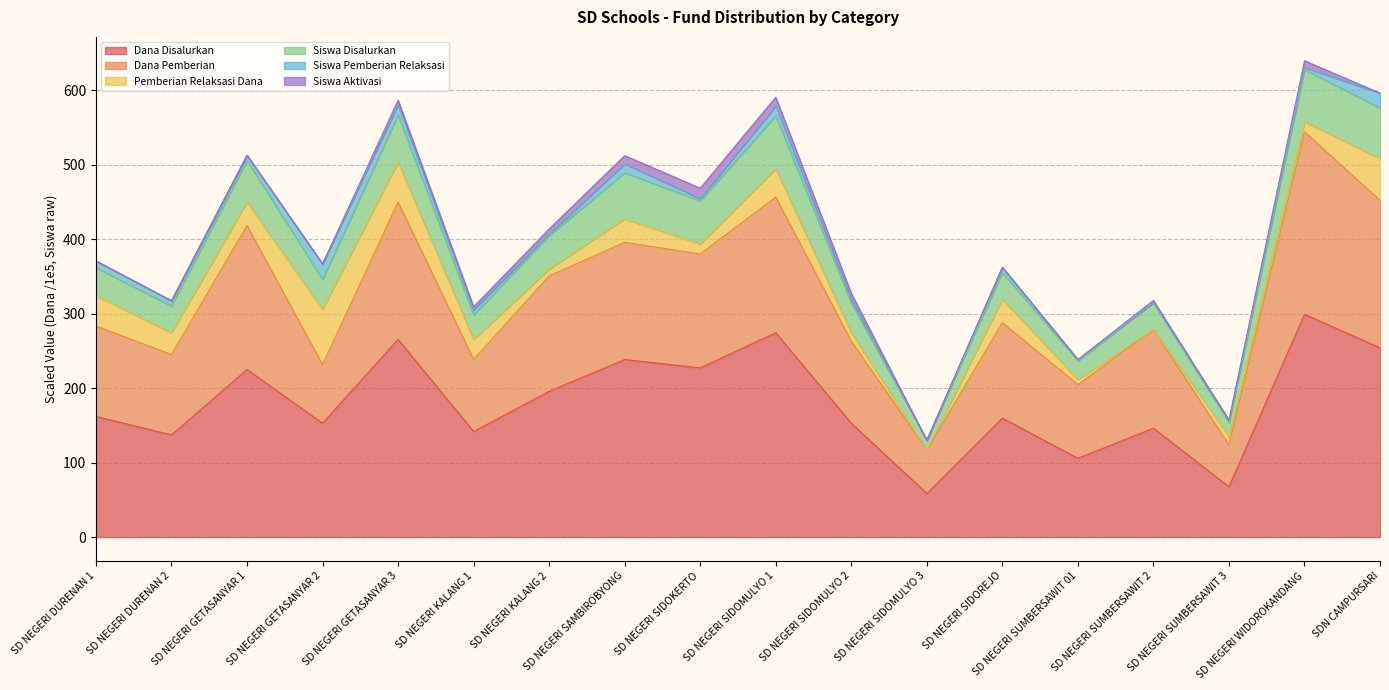

What is the lowest value of the Dana Disalurkan series?

58.5